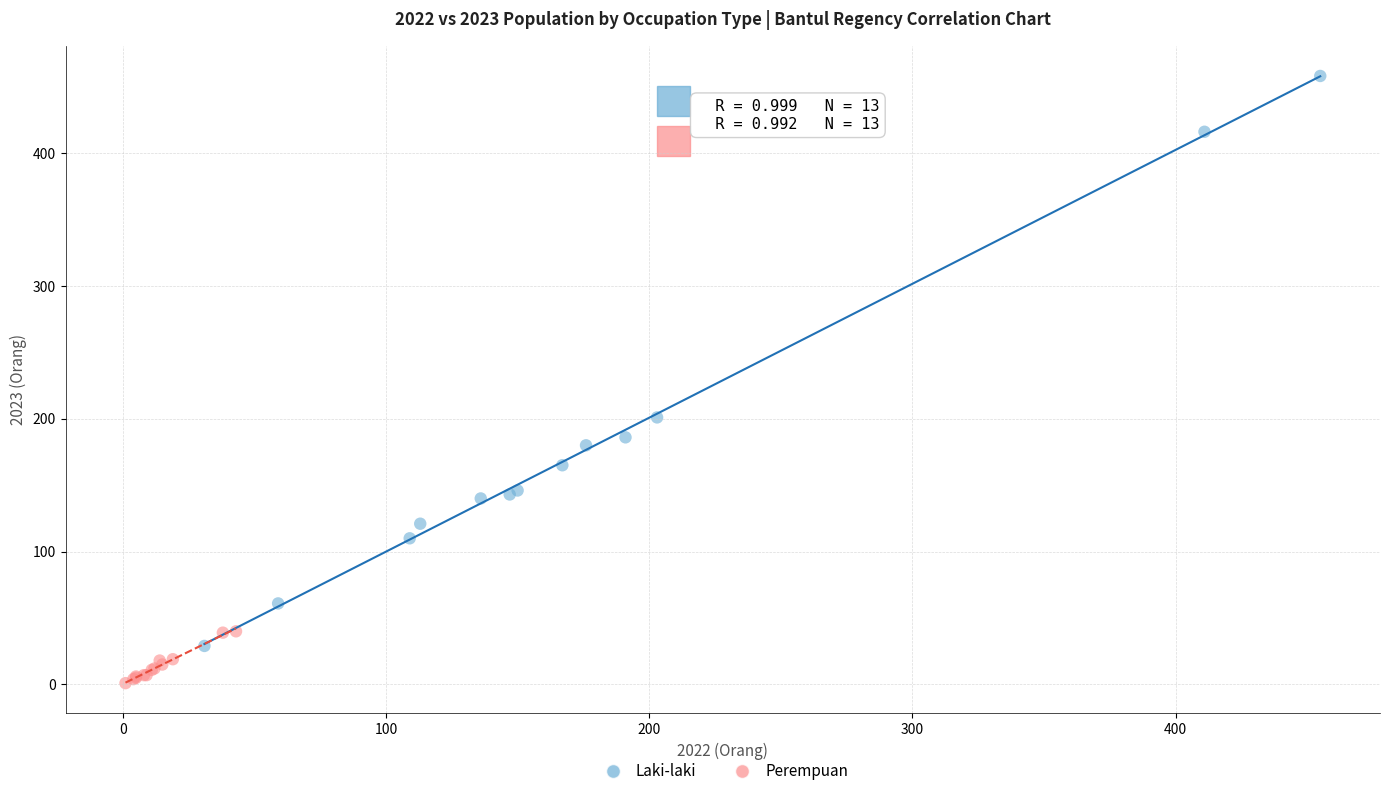

Which series reaches the minimum Y coordinate?

Perempuan